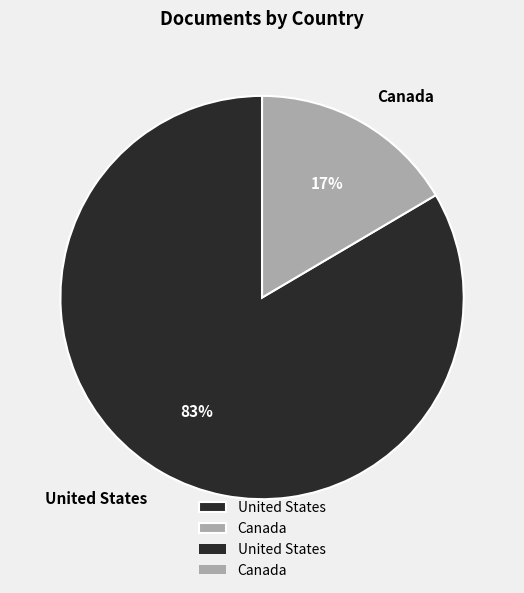

To the nearest percent, what is the average slice percentage?

50%